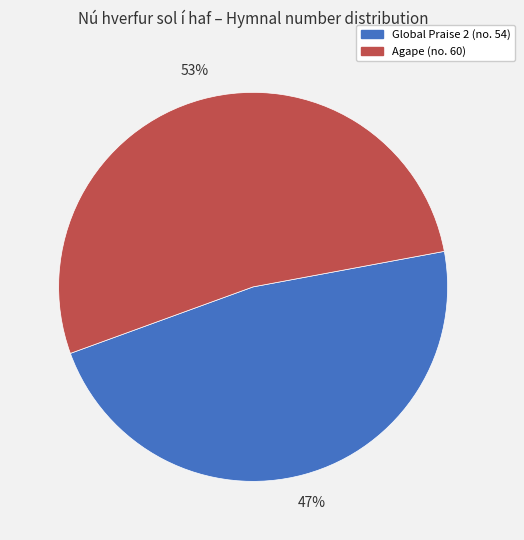

To the nearest percent, what is the average slice percentage?

50%